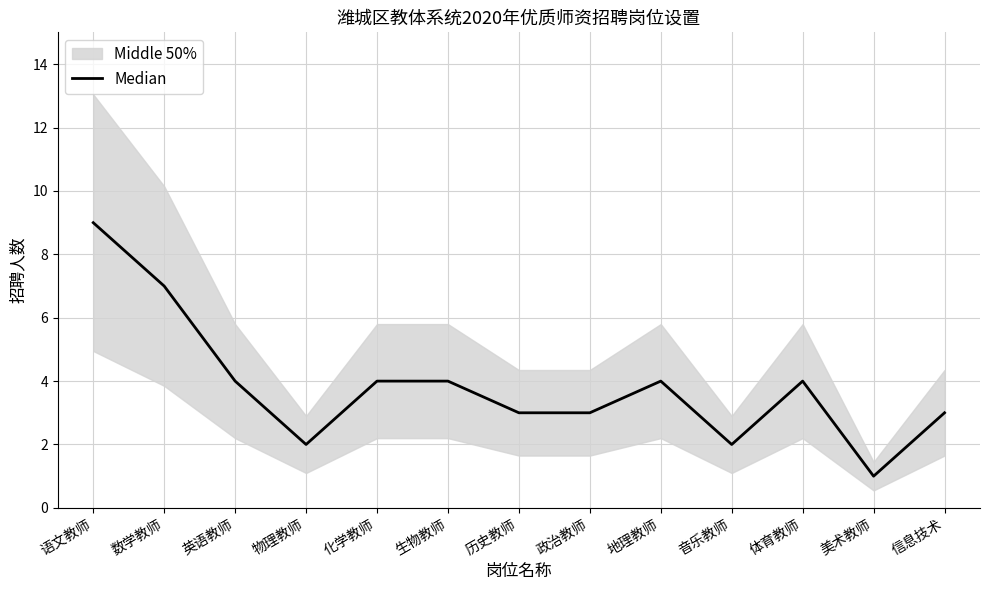

How many categories are shown in the chart?

13